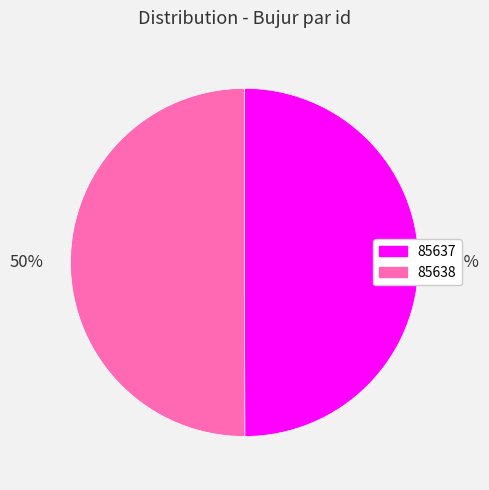

To the nearest percent, what is the average slice percentage?

50%